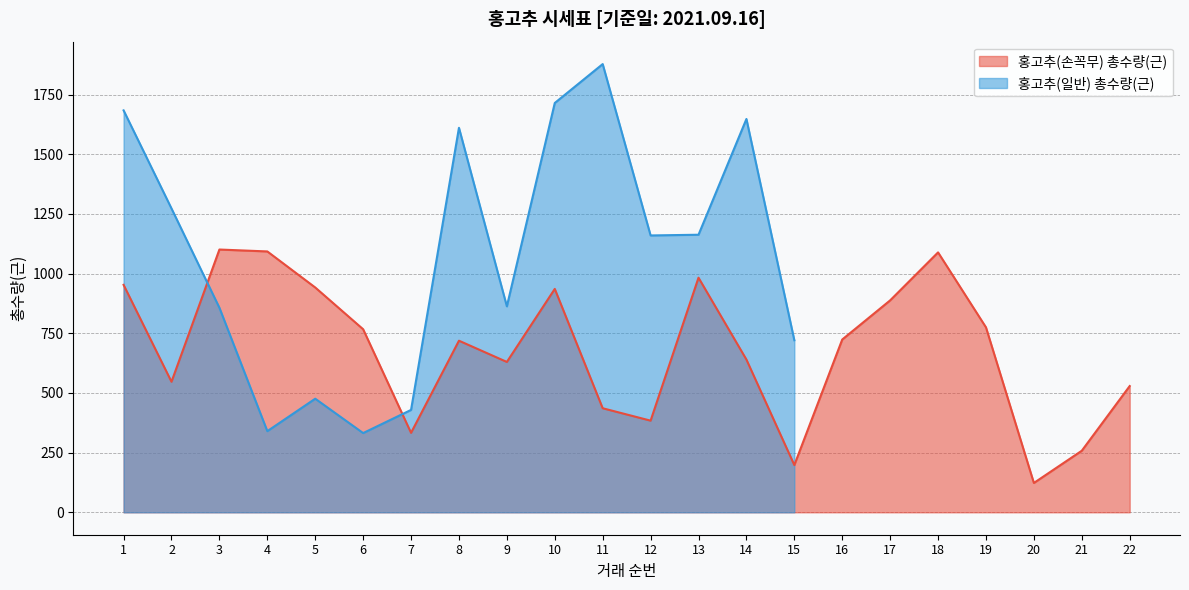

What is the change in value from 6 to 11?

-331